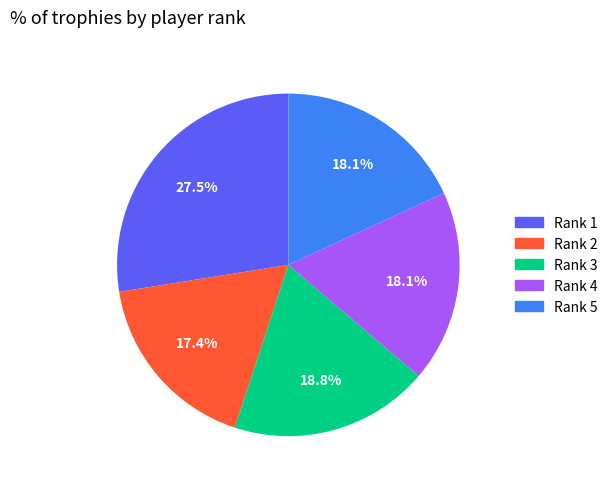

Is Rank 2 the majority of the pie?

No